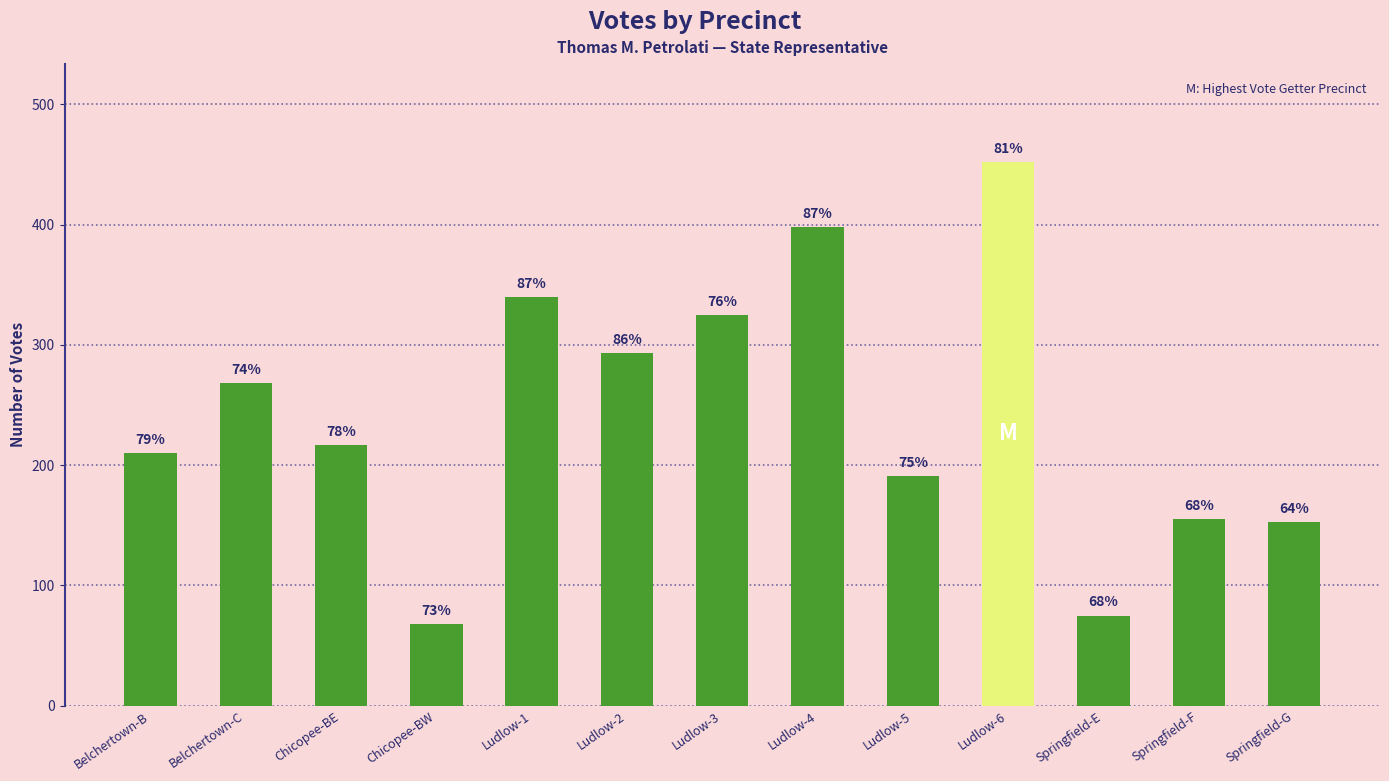

How many bars are there in total?

13